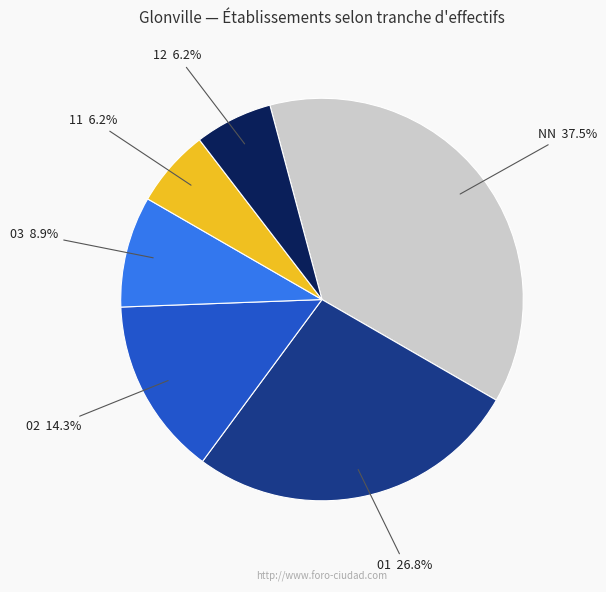

Does any single category account for the majority?

No